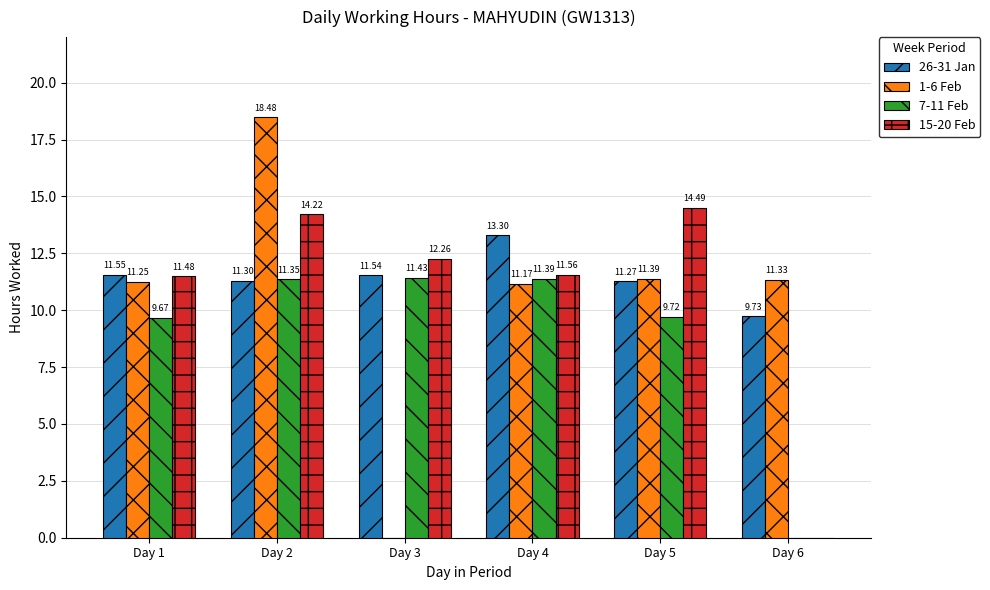

What is the total value across all series at Day 4?

47.4